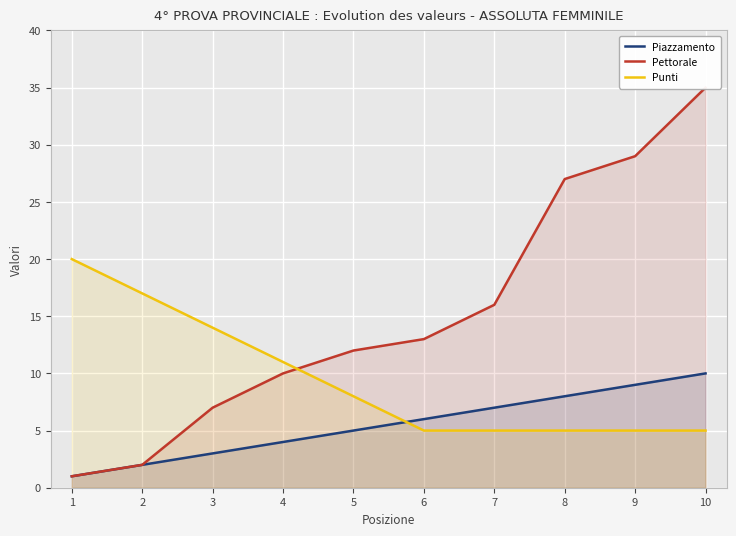

Which category has the highest value across all series?

10